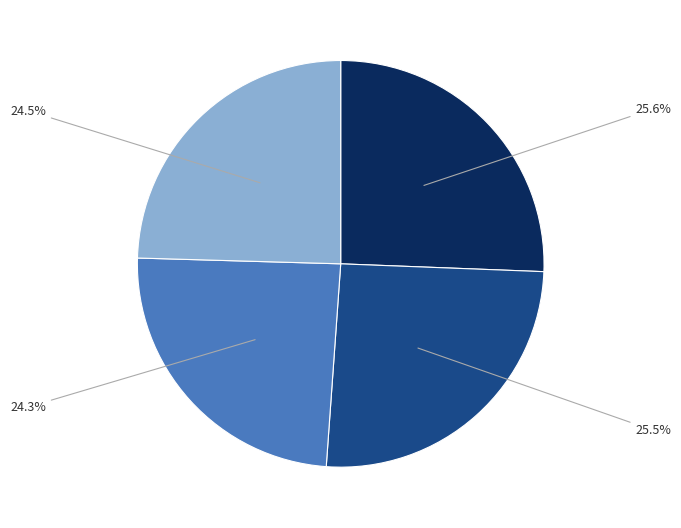

Is there a majority slice in this chart?

No